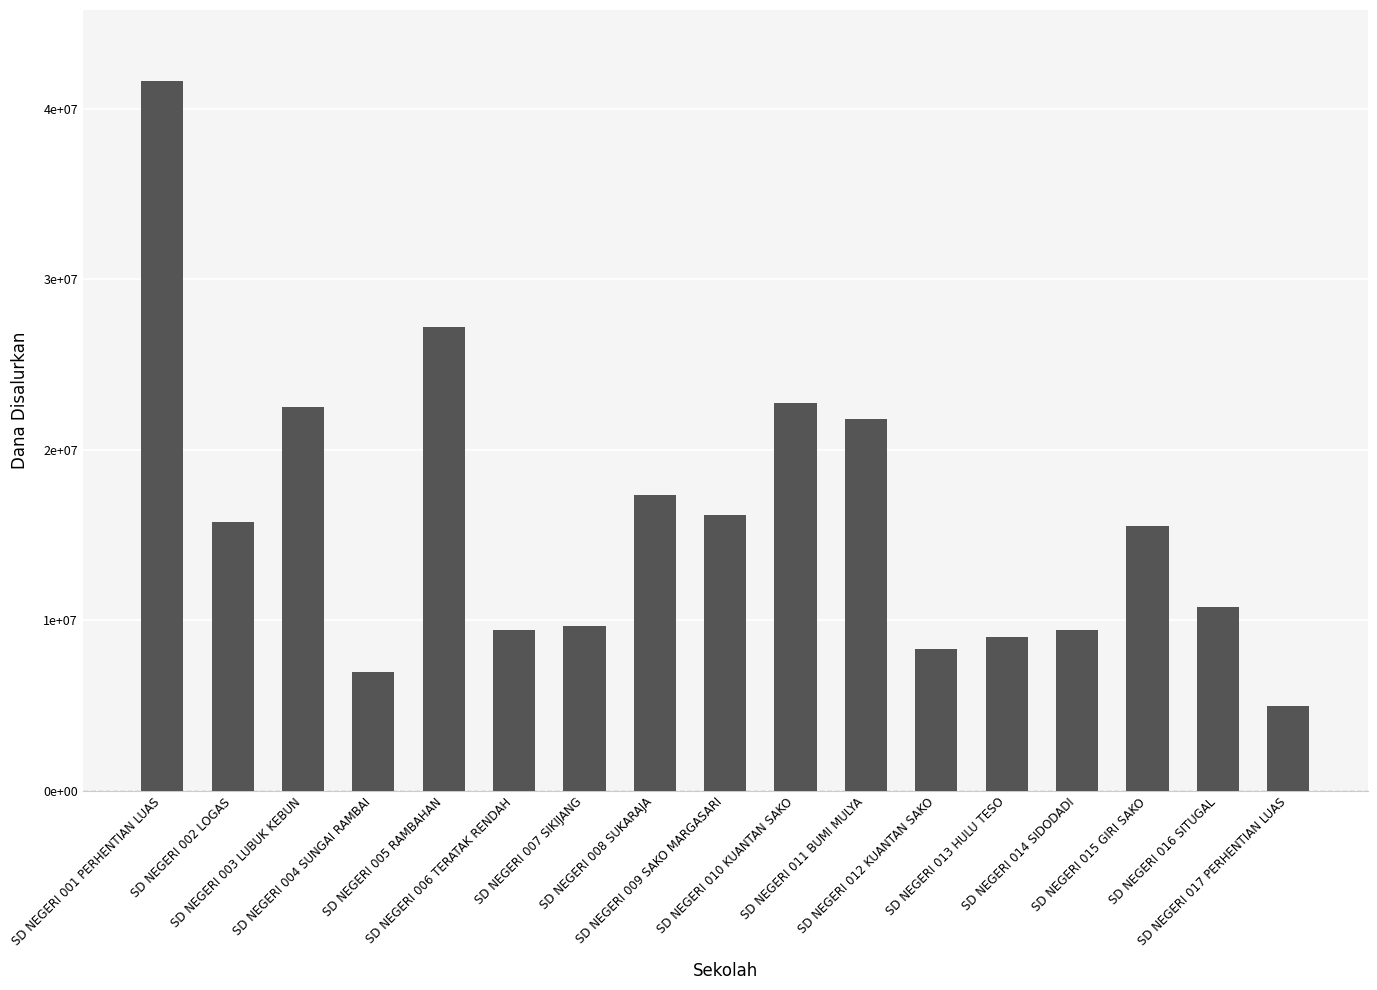

Reading right to left, transcribe all the data shown in this chart.

4950000	10800000	15525000	9450000	9000000	8325000	21825000	22725000	16200000	17325000	9675000	9450000	27225000	6975000	22500000	15750000	41625000